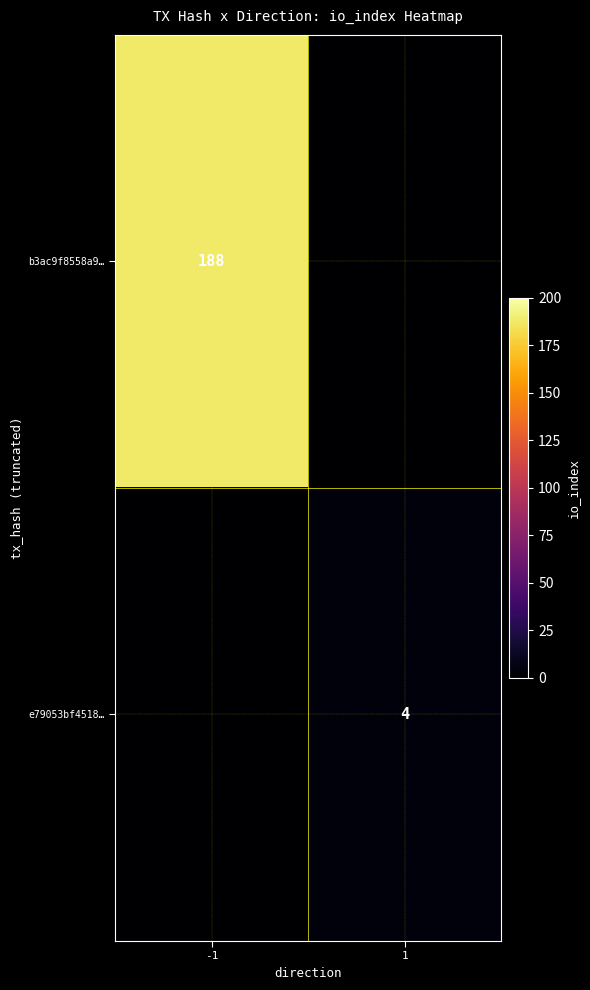

The e79053bf4518… series shows 7 at 1. True or false?

False